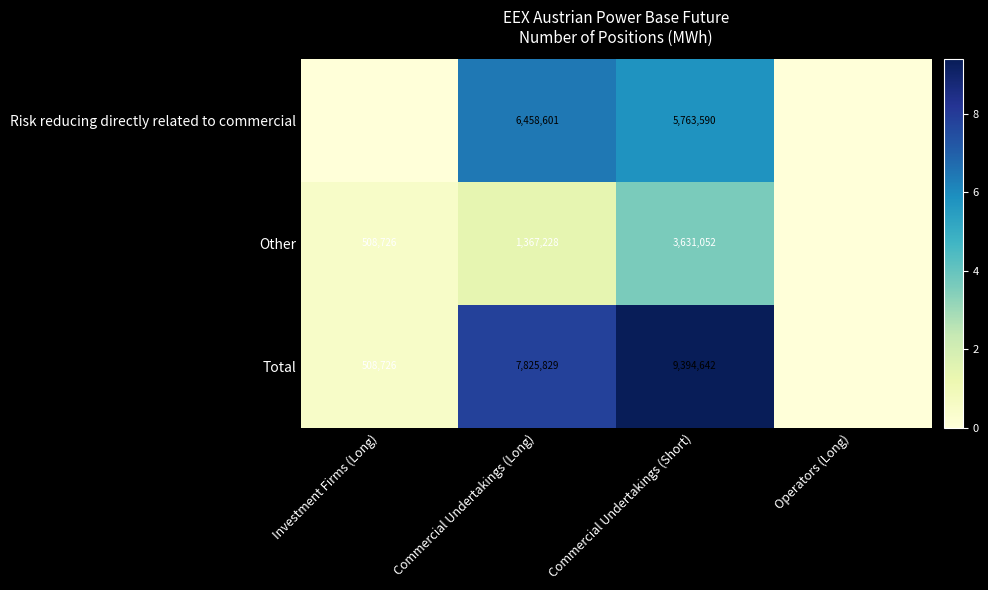

The Total series shows 508726 at Investment Firms (Long). True or false?

True